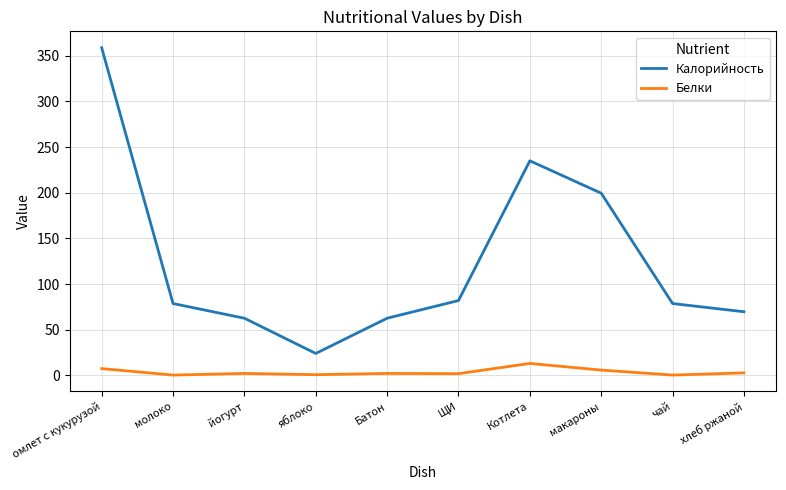

At which category is the sum across all series the highest?

омлет с кукурузой